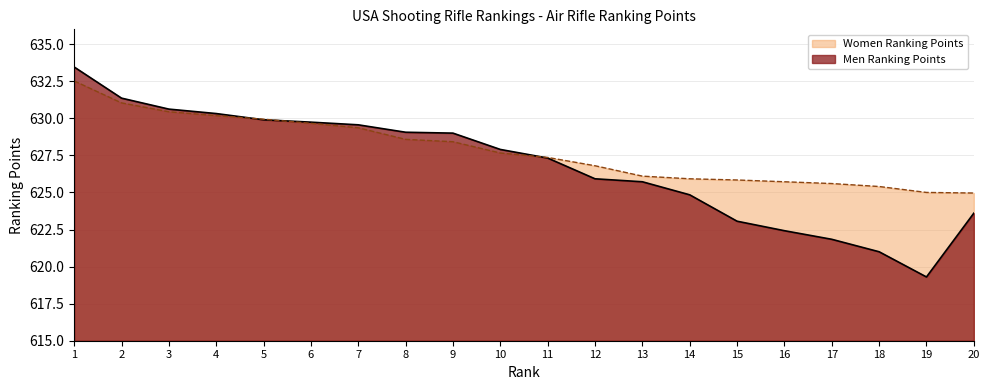

How many values in the Women Ranking Points series exceed 627?

11